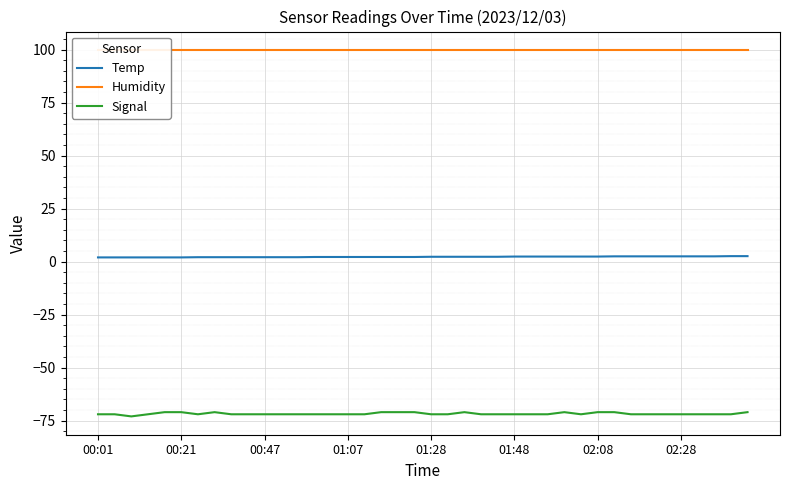

Which series has the widest spread of values?

Signal